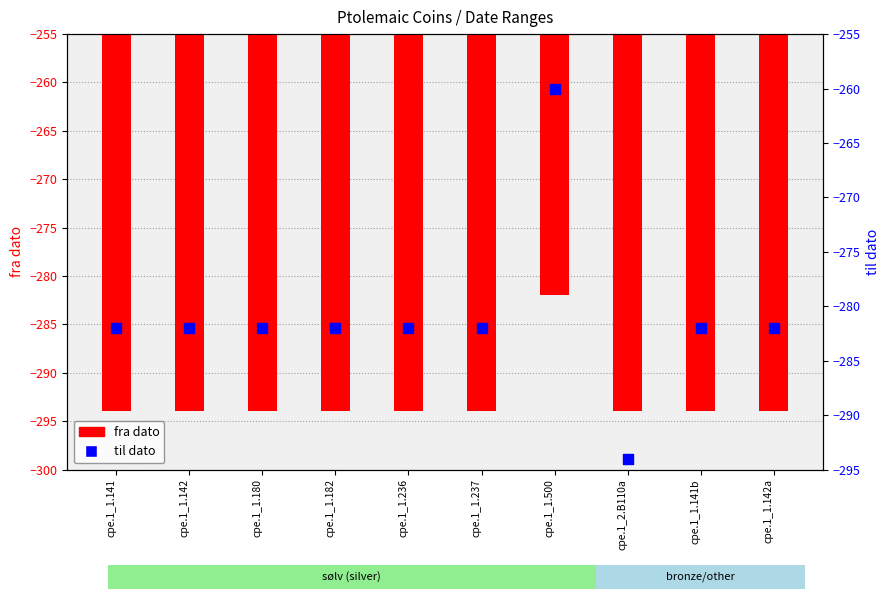

Which series contains the highest Y value?

til dato